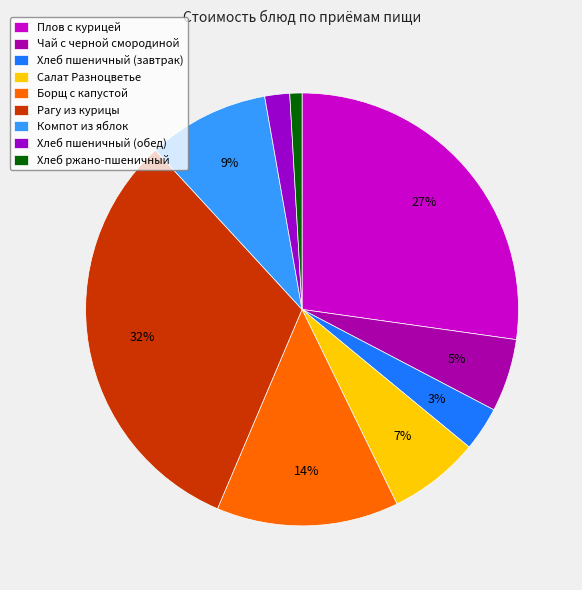

Rank the categories by value from highest to lowest.

Рагу из курицы, Плов с курицей, Борщ с капустой, Компот из яблок, Салат Разноцветье, Чай с черной смородиной, Хлеб пшеничный (завтрак), Хлеб пшеничный (обед), Хлеб ржано-пшеничный